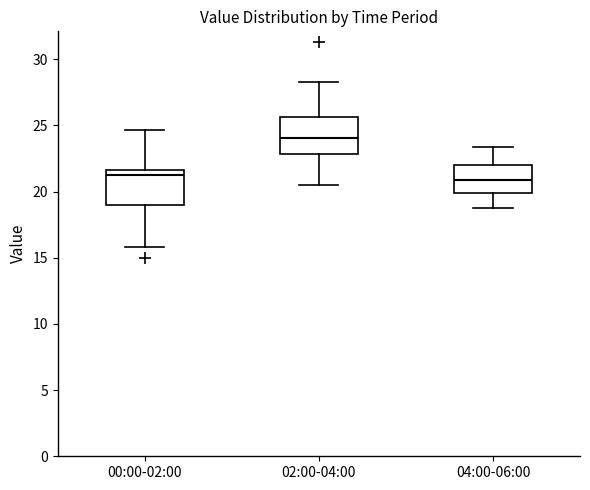

Where does the median line of the box for 00:00-02:00 sit on the y-axis? The values are not printed on the chart, so give them approximately, as read against the axis.

21.0